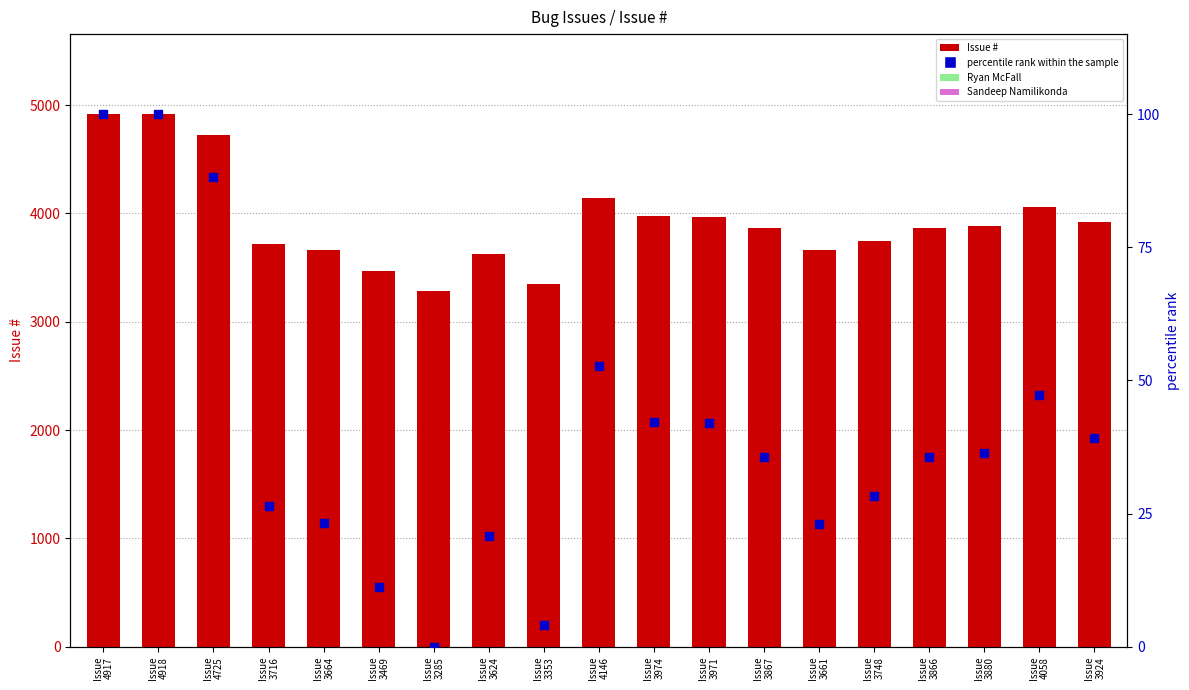

Which series contains the lowest Y value?

percentile rank within the sample